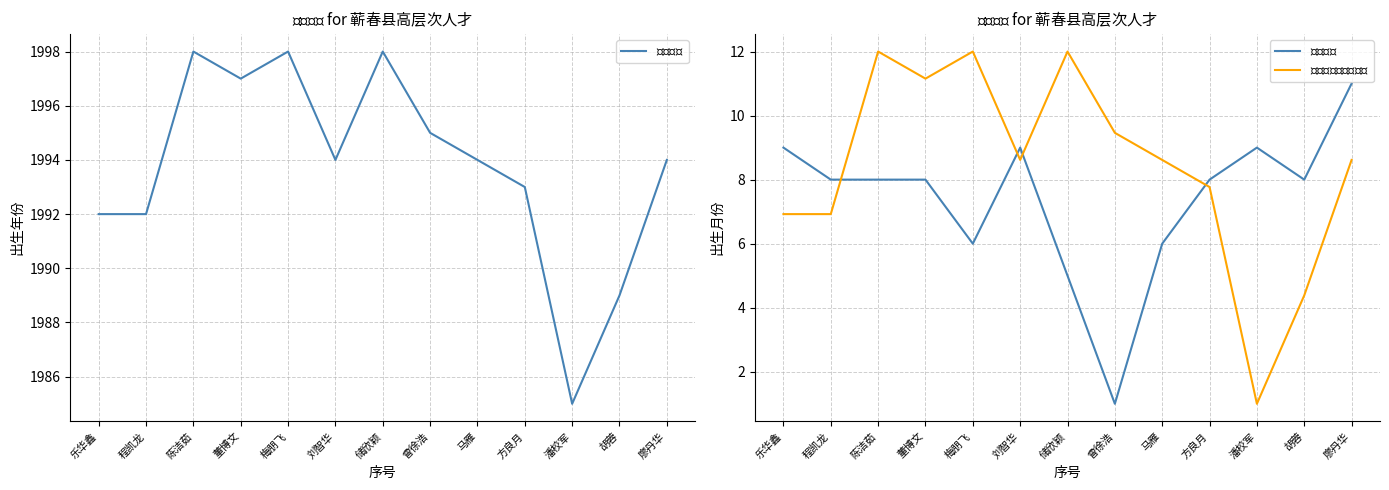

Is it true that $出生月份$ equals 8.0 at 董博文?

True